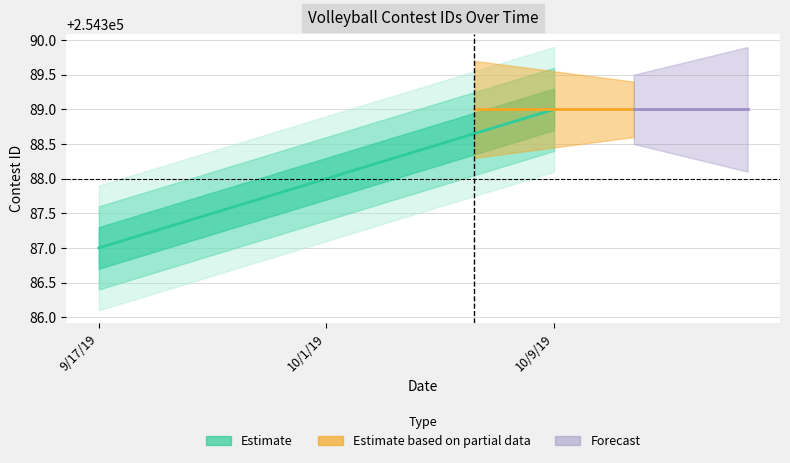

What is the change in value from 9/17/19 to 10/1/19?

+1